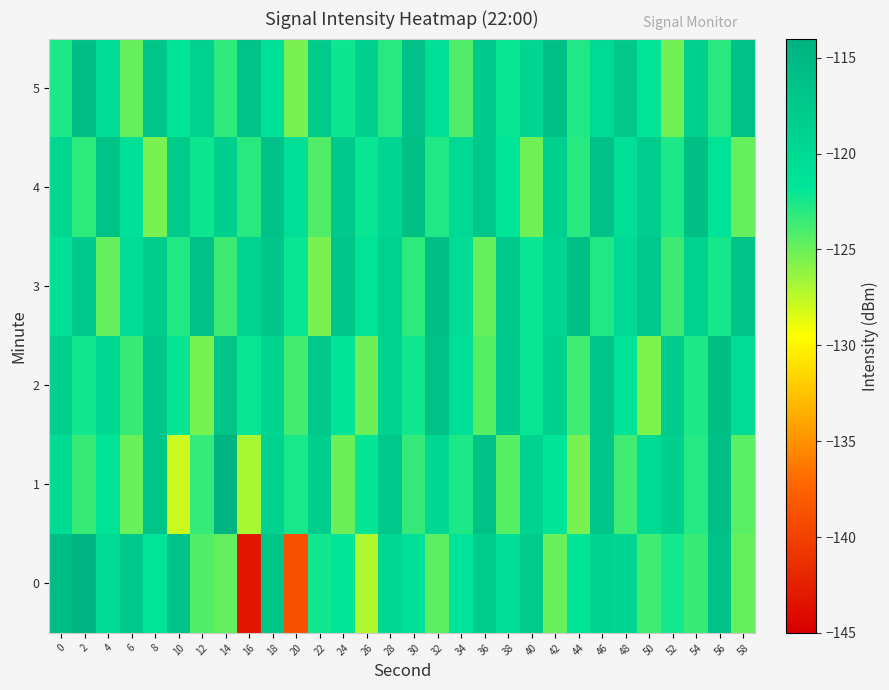

At which category is the sum across all series the highest?

18